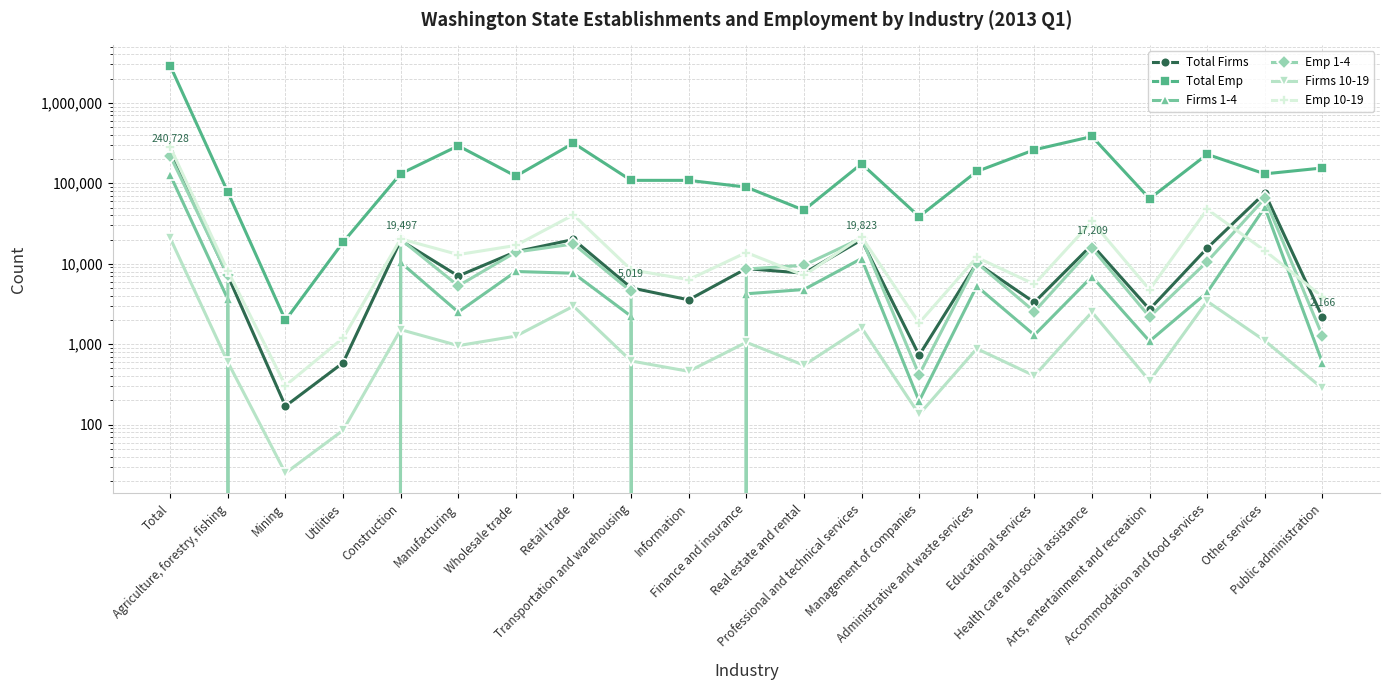

Reading left to right, list all the values displayed in this chart.

Total Firms: Total=240728	Agriculture, forestry, fishing=7099	Mining=170	Utilities=587	Construction=19497	Manufacturing=7035	Wholesale trade=14117	Retail trade=20017	Transportation and warehousing=5019	Information=3560	Finance and insurance=8700	Real estate and rental=7631	Professional and technical services=19823	Management of companies=729	Administrative and waste services=10192	Educational services=3311	Health care and social assistance=17209	Arts, entertainment and recreation=2712	Accommodation and food services=15637	Other services=75517	Public administration=2166
Total Emp: Total=2888357	Agriculture, forestry, fishing=77469	Mining=1982	Utilities=18493	Construction=131428	Manufacturing=292179	Wholesale trade=122508	Retail trade=315767	Transportation and warehousing=108734	Information=108714	Finance and insurance=89672	Real estate and rental=46269	Professional and technical services=174821	Management of companies=38549	Administrative and waste services=140114	Educational services=260884	Health care and social assistance=381532	Arts, entertainment and recreation=64332	Accommodation and food services=228974	Other services=130945	Public administration=154991
Firms 1-4: Total=126806	Agriculture, forestry, fishing=3627	Mining=0	Utilities=0	Construction=10379	Manufacturing=2506	Wholesale trade=8010	Retail trade=7618	Transportation and warehousing=2226	Information=0	Finance and insurance=4233	Real estate and rental=4782	Professional and technical services=11602	Management of companies=196	Administrative and waste services=5259	Educational services=1300	Health care and social assistance=6922	Arts, entertainment and recreation=1090	Accommodation and food services=4402	Other services=50216	Public administration=591
Emp 1-4: Total=219101	Agriculture, forestry, fishing=7148	Mining=0	Utilities=0	Construction=20085	Manufacturing=5312	Wholesale trade=13956	Retail trade=17621	Transportation and warehousing=4526	Information=0	Finance and insurance=8586	Real estate and rental=9586	Professional and technical services=20828	Management of companies=418	Administrative and waste services=10297	Educational services=2548	Health care and social assistance=15636	Arts, entertainment and recreation=2187	Accommodation and food services=10645	Other services=64798	Public administration=1279
Firms 10-19: Total=20778	Agriculture, forestry, fishing=598	Mining=25	Utilities=85	Construction=1517	Manufacturing=960	Wholesale trade=1260	Retail trade=2968	Transportation and warehousing=619	Information=460	Finance and insurance=1056	Real estate and rental=547	Professional and technical services=1606	Management of companies=134	Administrative and waste services=880	Educational services=405	Health care and social assistance=2505	Arts, entertainment and recreation=350	Accommodation and food services=3415	Other services=1105	Public administration=283
Emp 10-19: Total=281372	Agriculture, forestry, fishing=8124	Mining=306	Utilities=1192	Construction=20368	Manufacturing=12997	Wholesale trade=16896	Retail trade=40500	Transportation and warehousing=8408	Information=6350	Finance and insurance=13794	Real estate and rental=7166	Professional and technical services=21604	Management of companies=1840	Administrative and waste services=11999	Educational services=5567	Health care and social assistance=33546	Arts, entertainment and recreation=4767	Accommodation and food services=47507	Other services=14560	Public administration=3881